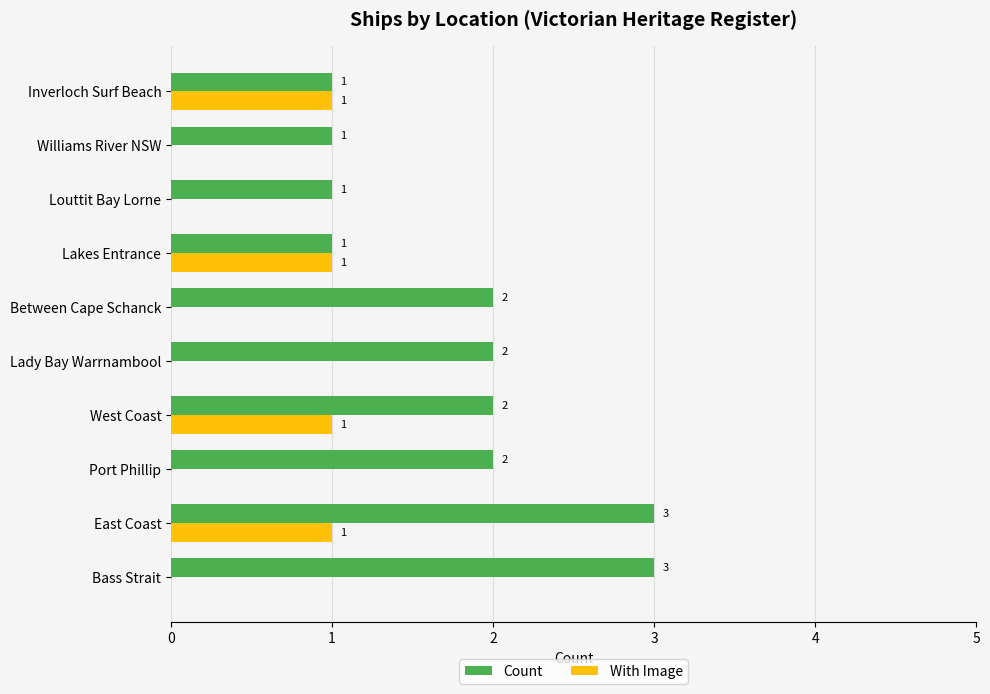

How many data points in With Image are above 0?

4